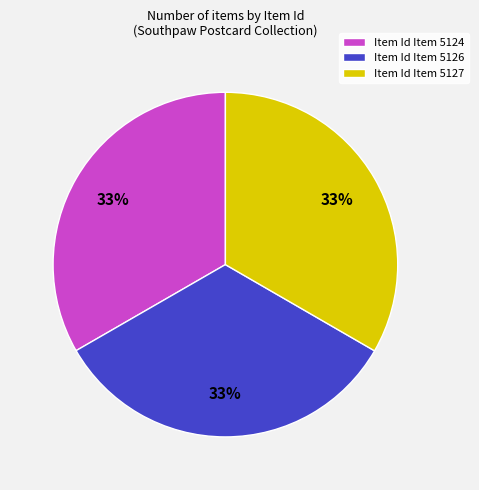

To the nearest percent, what percentage of the pie is Item Id Item 5126?

33%